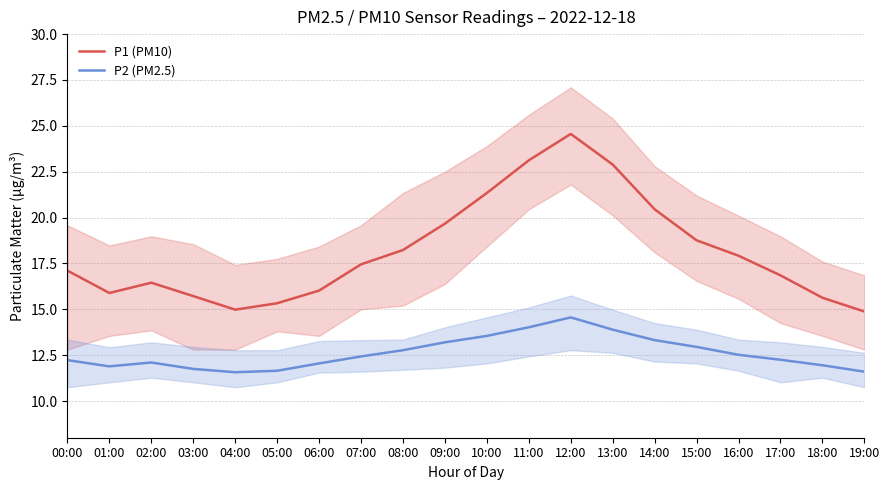

What is the difference between the highest and lowest values at 14:00?

7.1